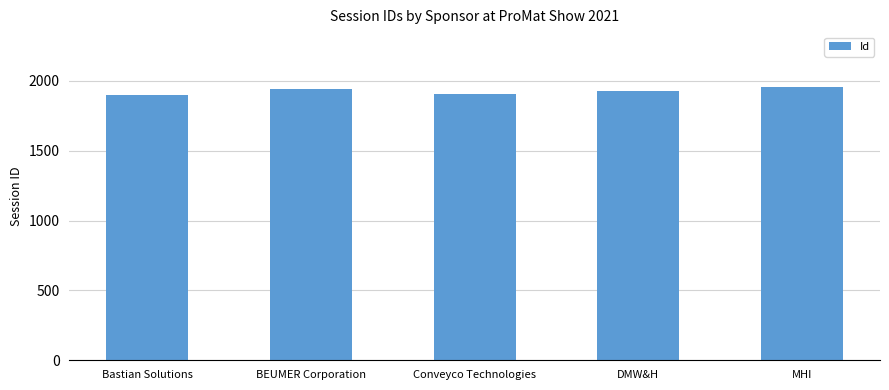

What is the difference between the maximum and minimum values?

57